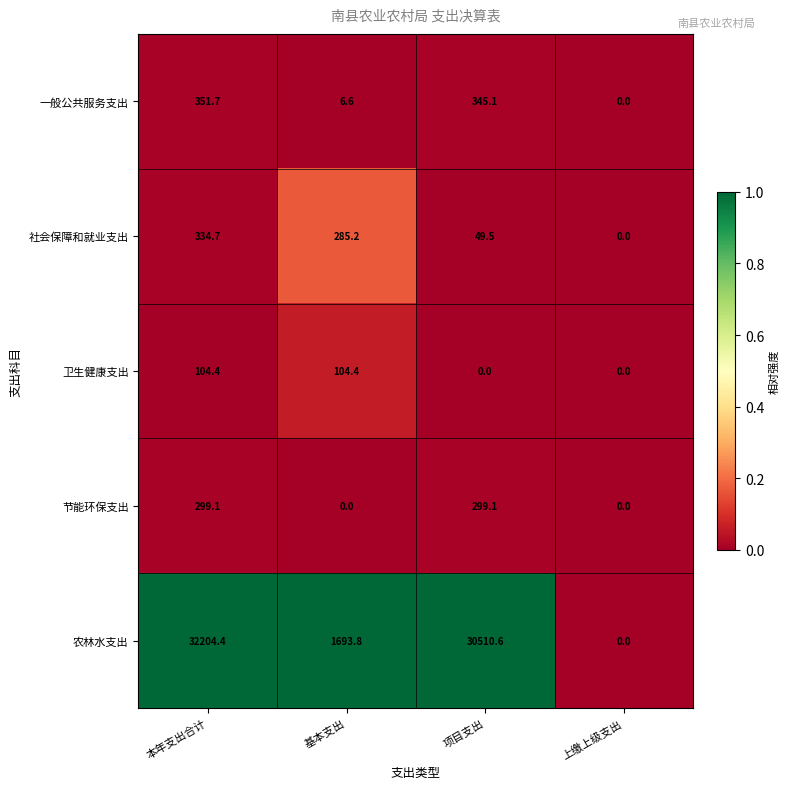

At which category is the sum across all series the highest?

本年支出合计